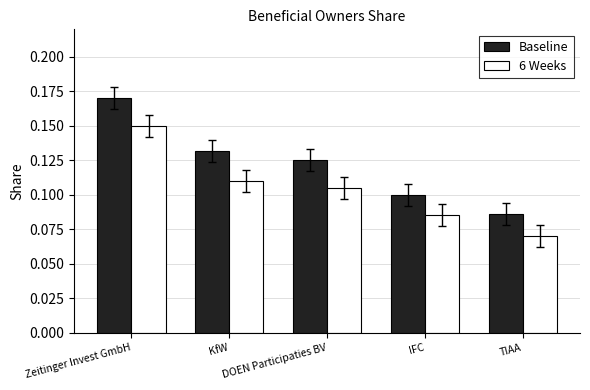

What is the label of the 2nd bar from the right?

IFC